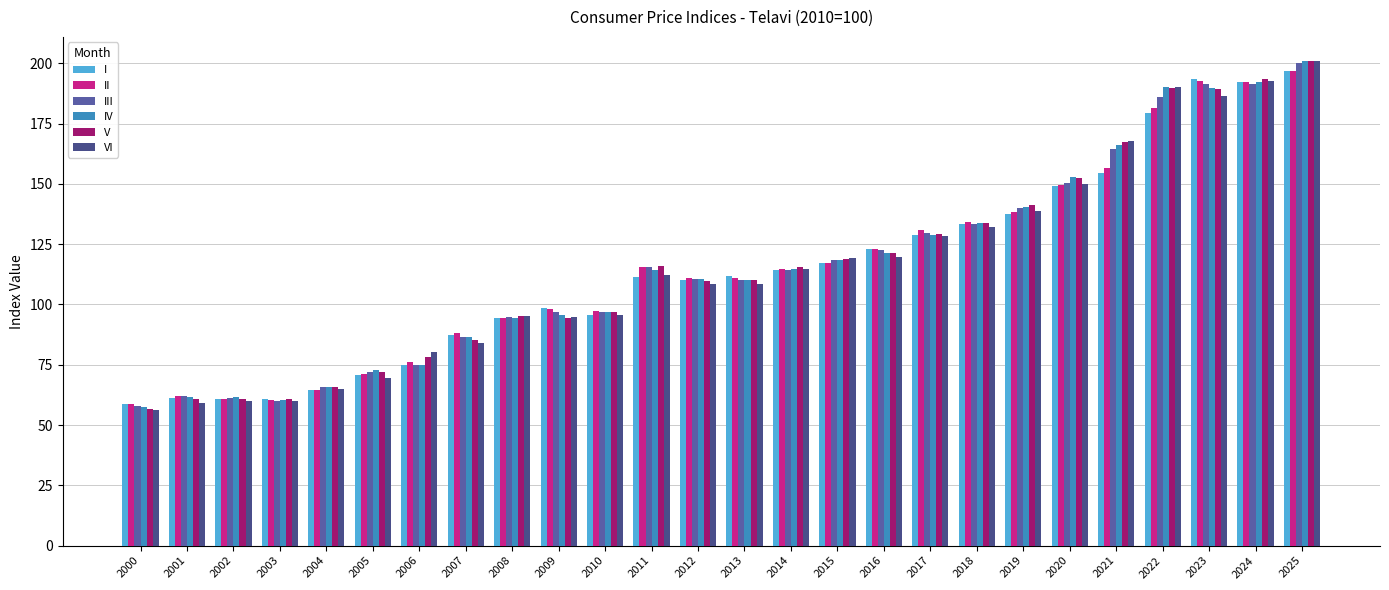

At which label does VI first exceed 112?

2011